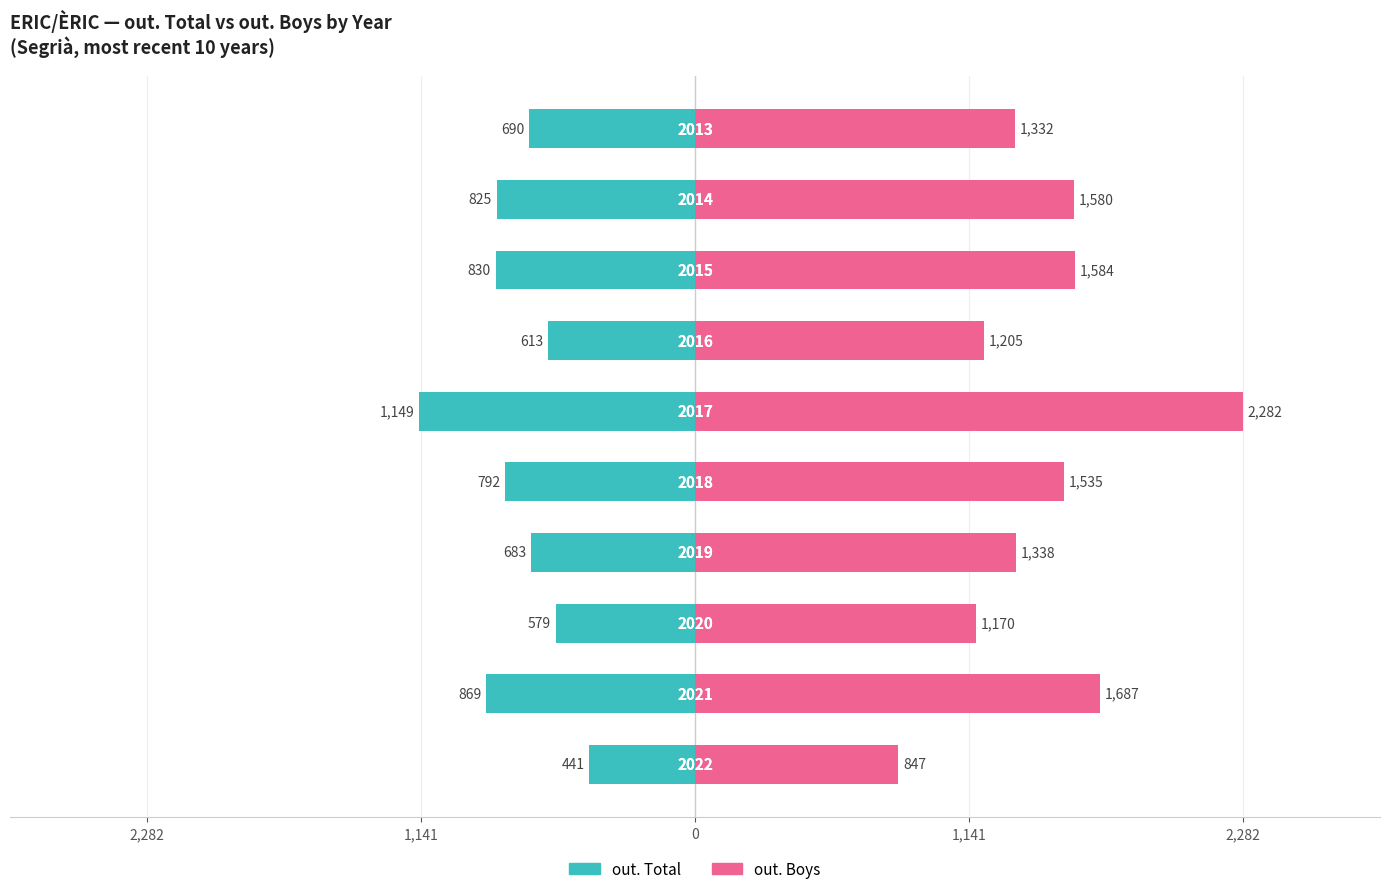

How many data points in out. Total are less than -690?

5